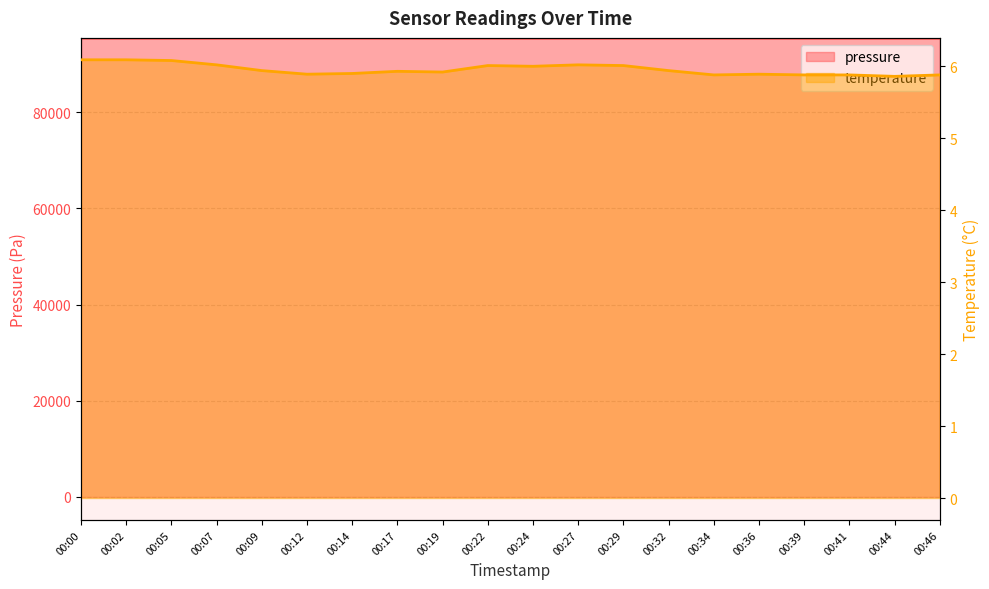

Rank the series by their average value, from lowest to highest.

temperature, pressure